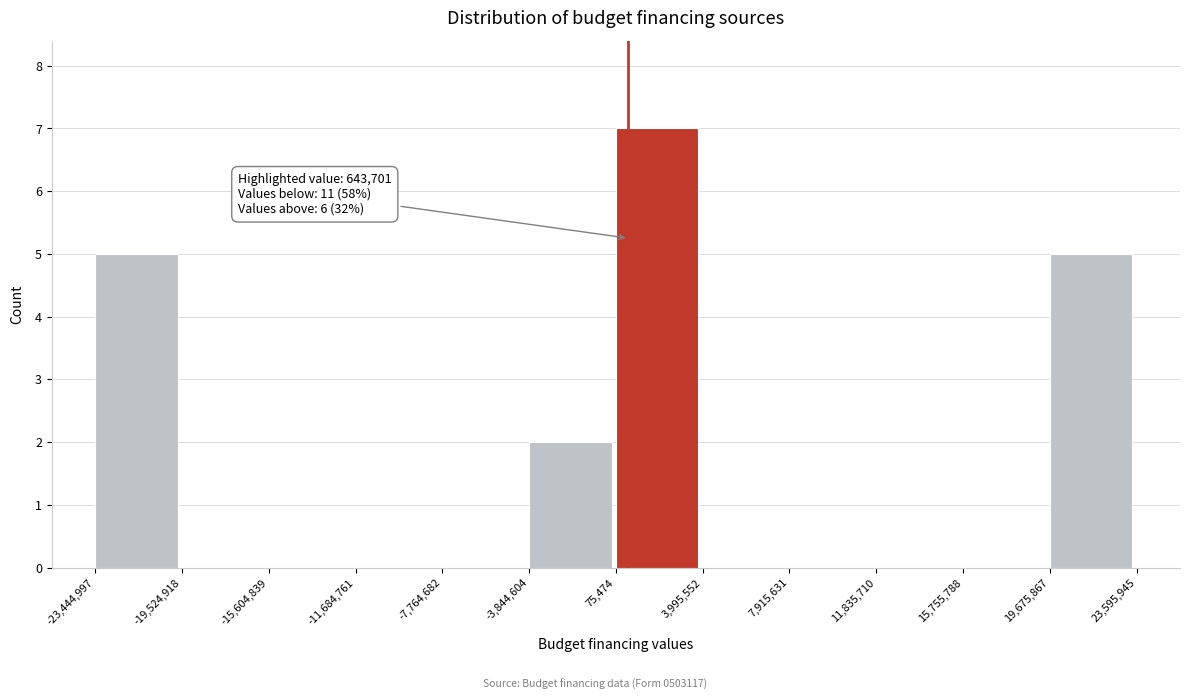

Over which range of the x-axis is the bar tallest?

75,474 to 3,995,552